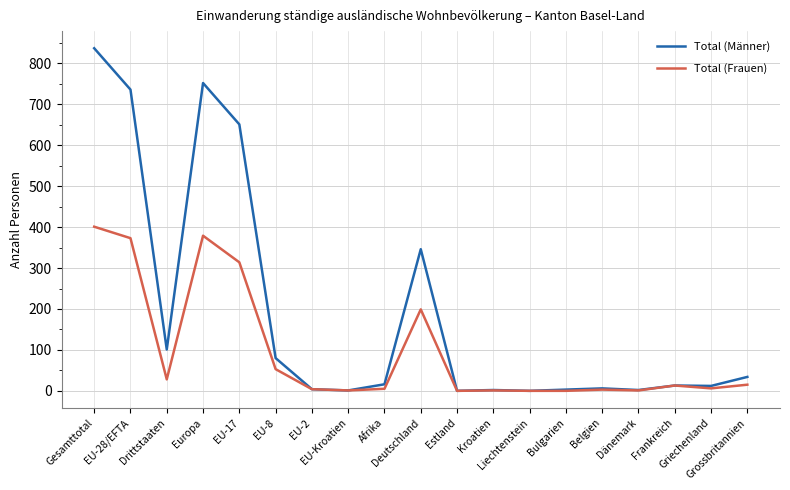

At which label does Total (Frauen) first exceed 6?

Gesamttotal